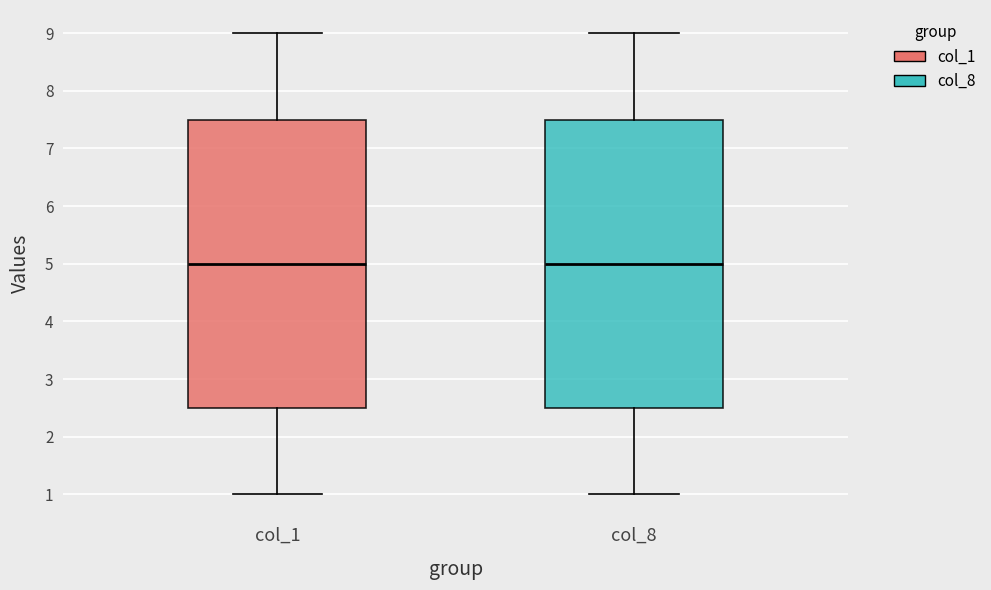

Reading left to right, read every box against the y-axis: the position of its median line, the range the box covers, and the ends of its whiskers. The values are not printed on the chart, so give them approximately, as read against the axis.

col_1: median 5.0, box 2.5 to 7.5, whiskers 1.0 to 9.0
col_8: median 5.0, box 2.5 to 7.5, whiskers 1.0 to 9.0